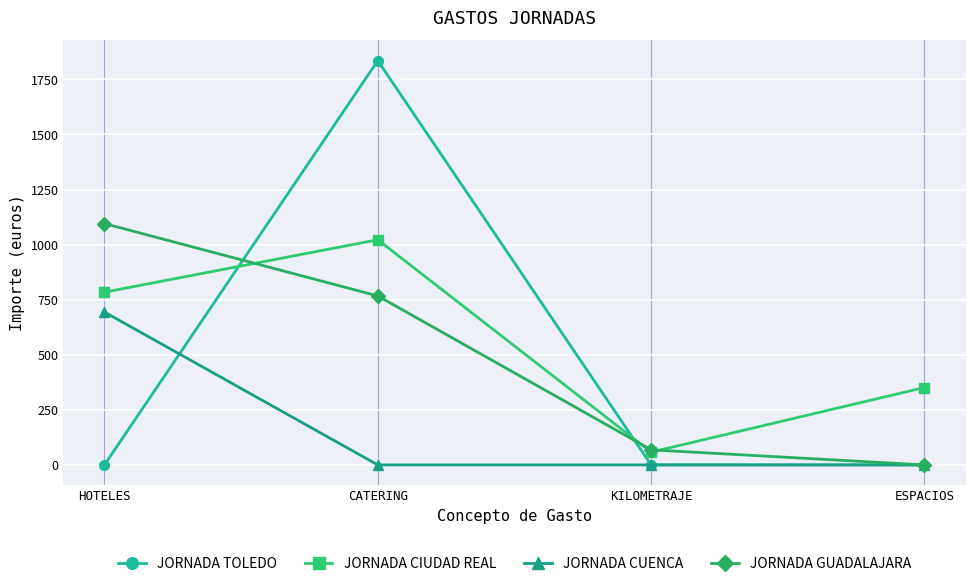

How many lines are shown in the chart?

4